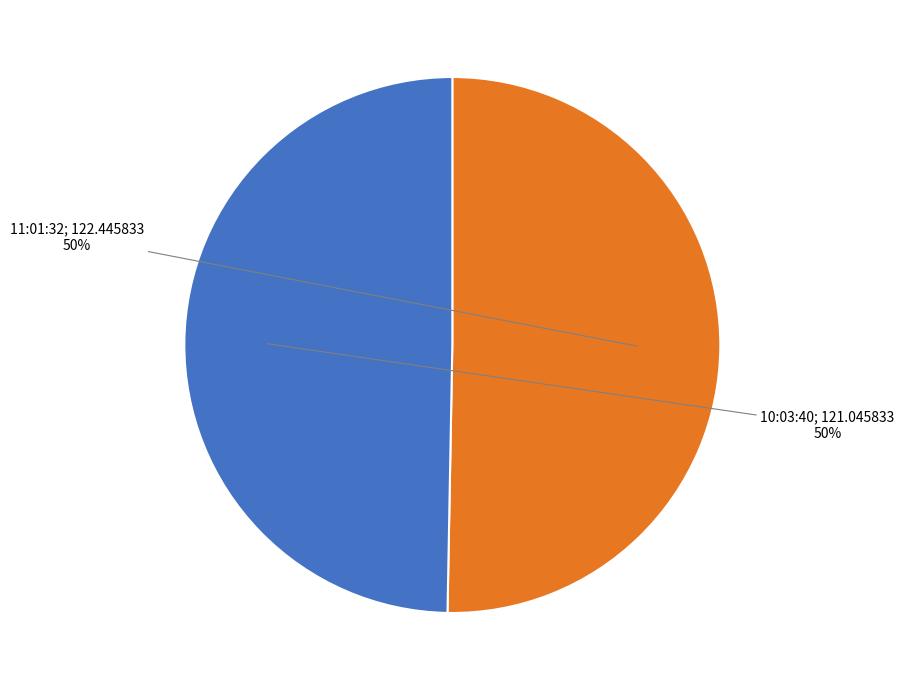

To the nearest percent, what is the average slice percentage?

50%